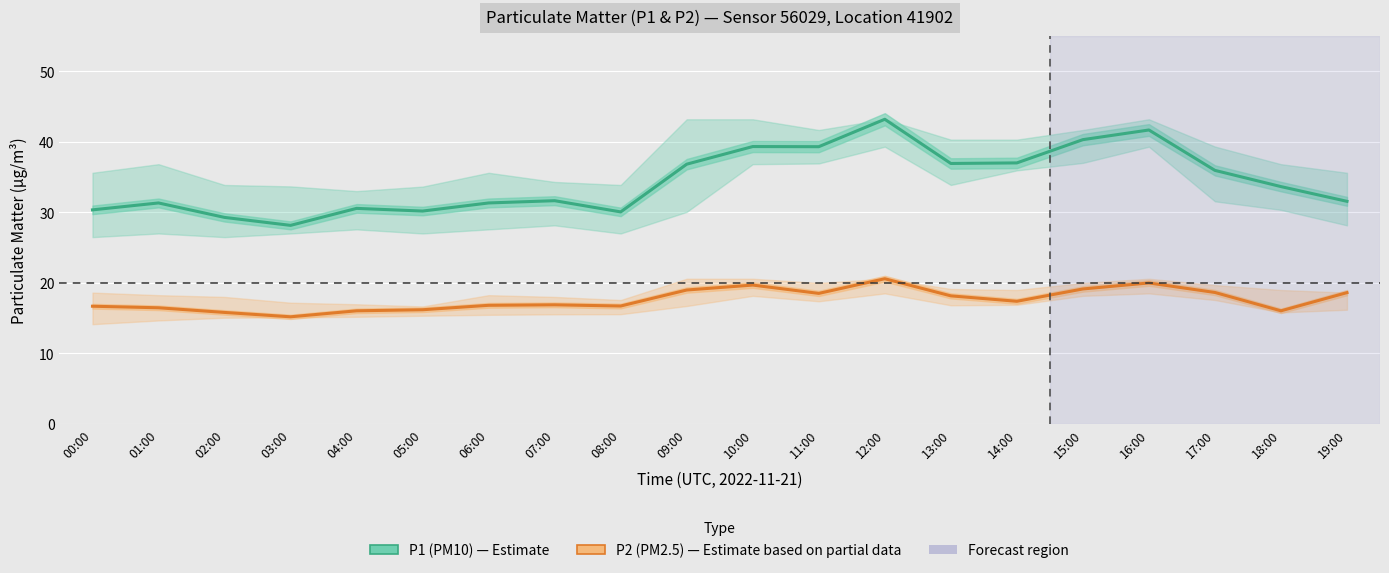

The value of P1 (PM10) at 03:00 is 28.2. True or false?

True